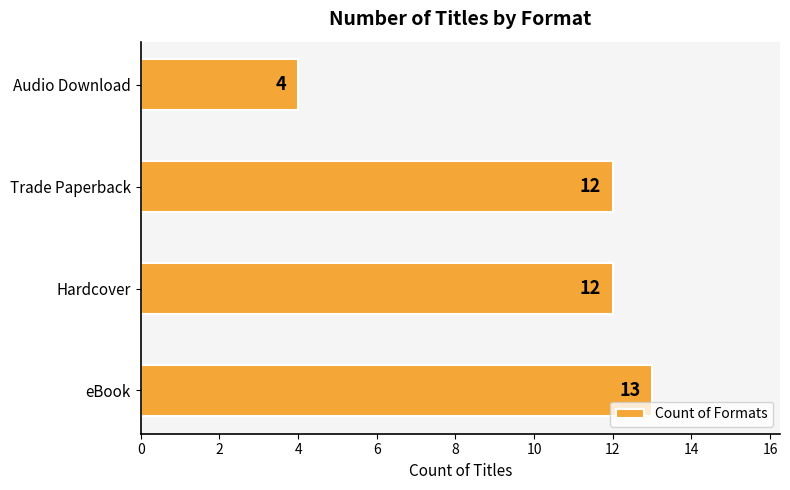

How many values are below 12?

1